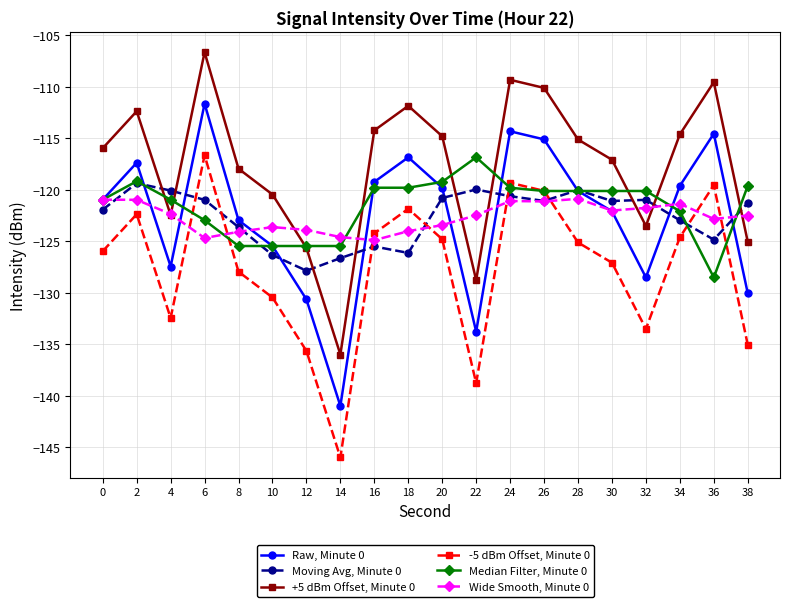

At which category does the chart reach its peak across all series?

6